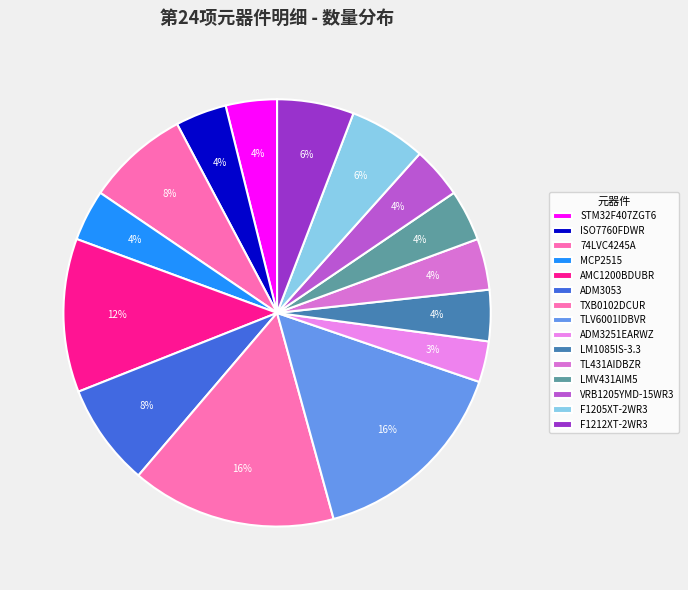

Is there a majority slice in this chart?

No